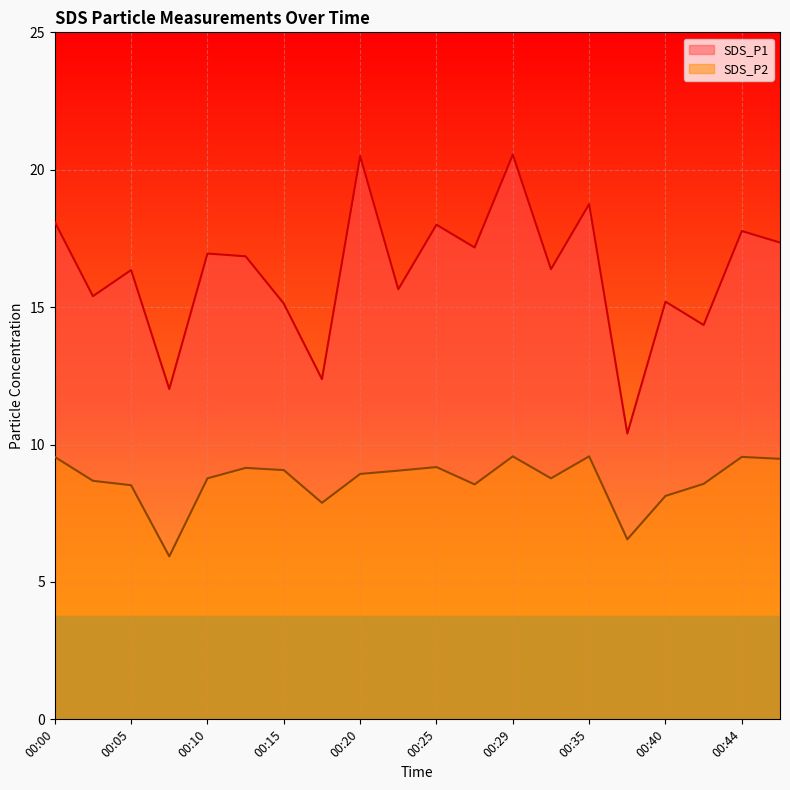

True or false: SDS_P2 and SDS_P1 intersect in this chart.

False